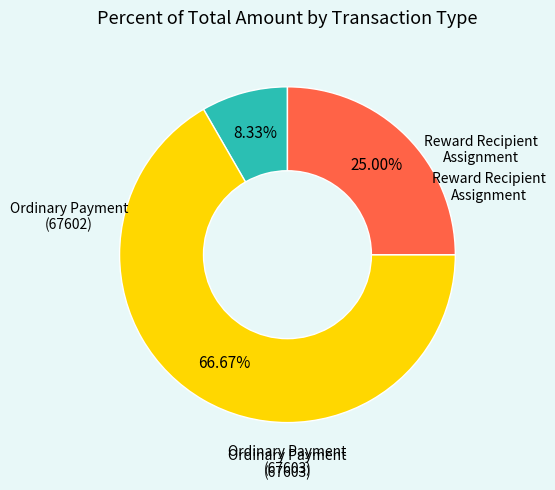

Is it true that Reward Recipient Assignment is 8% of the pie?

True